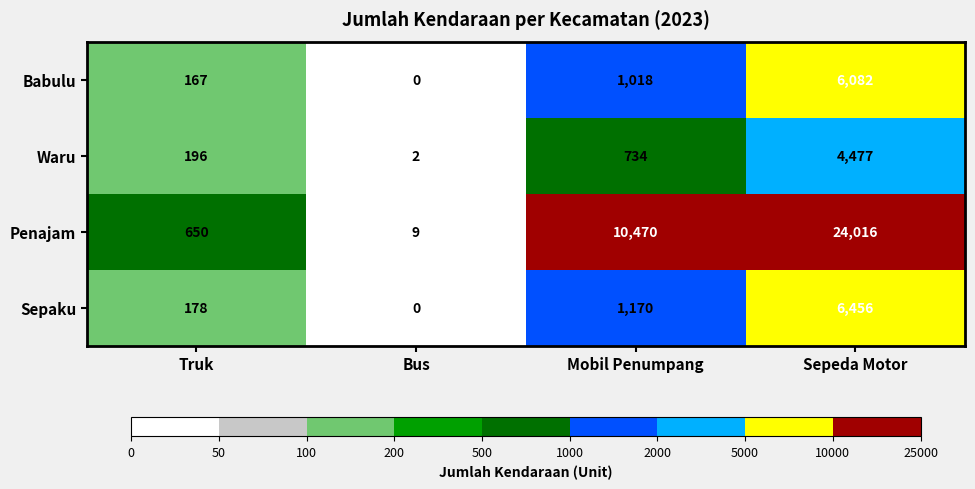

What is the difference between the maximum and minimum values in the Waru series?

4475